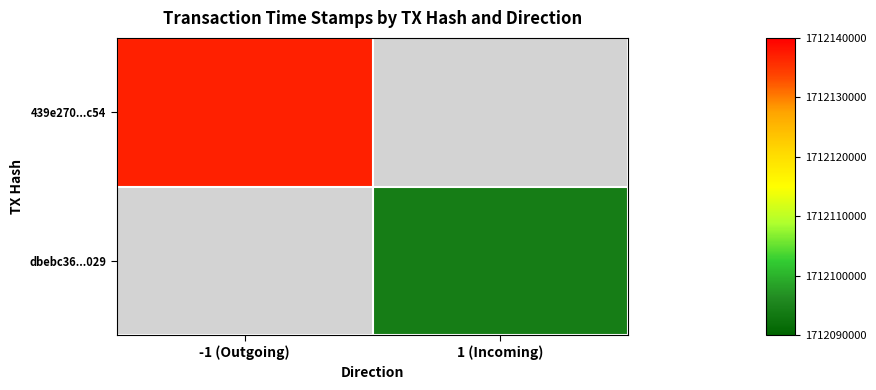

What is the approximate value of dbebc36...029 at 1 (Incoming)?

1712094151.0